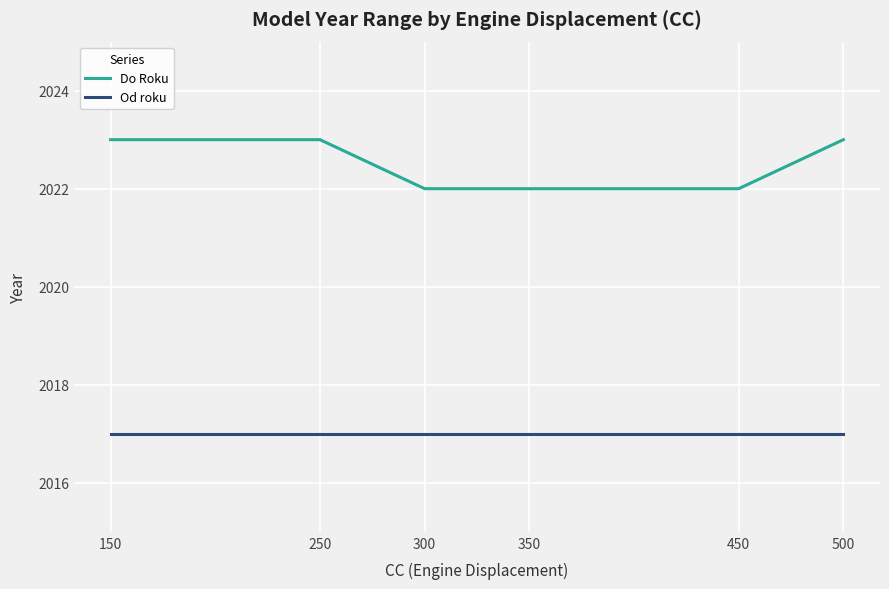

How many lines are shown in the chart?

2